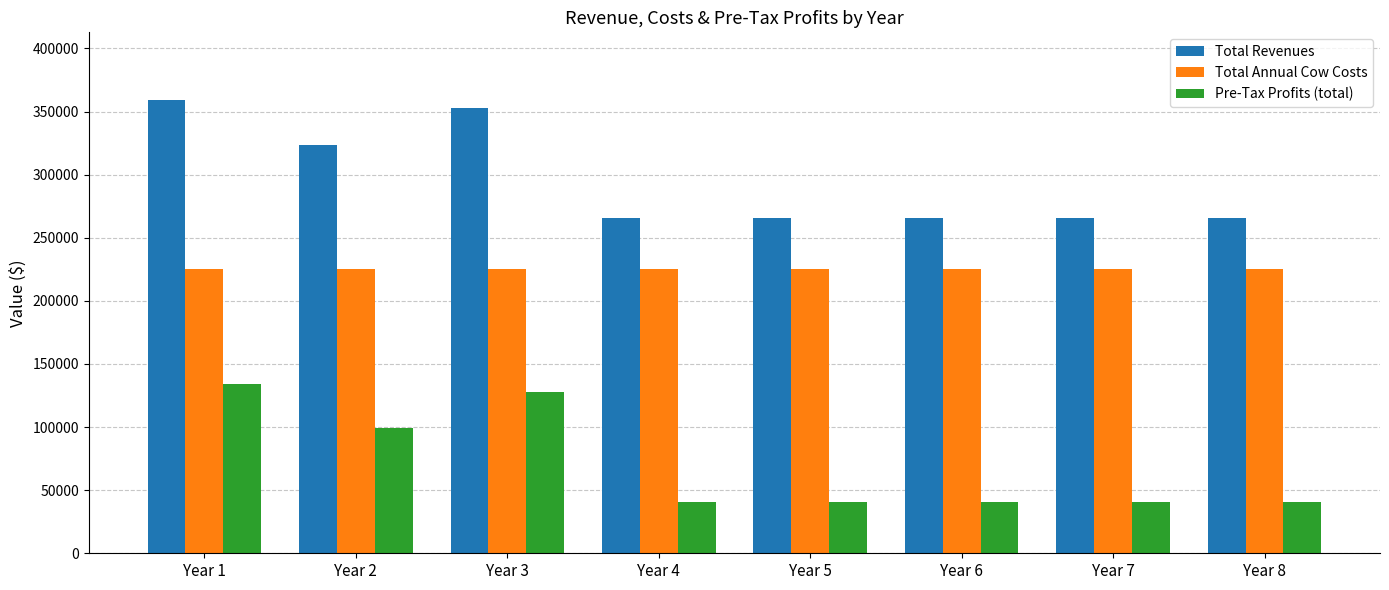

Rank the series at Year 2 from lowest to highest value.

Pre-Tax Profits (total), Total Annual Cow Costs, Total Revenues